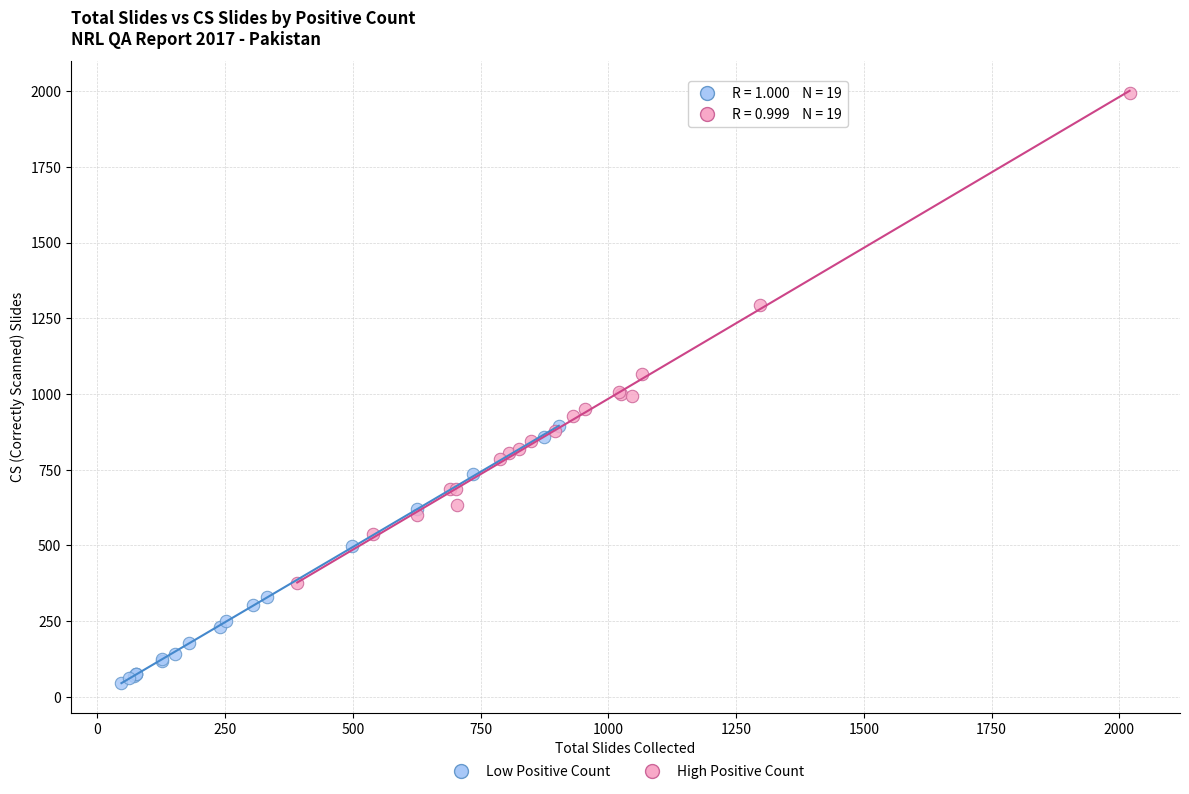

Which series has the widest spread of Y values?

High Positive Count